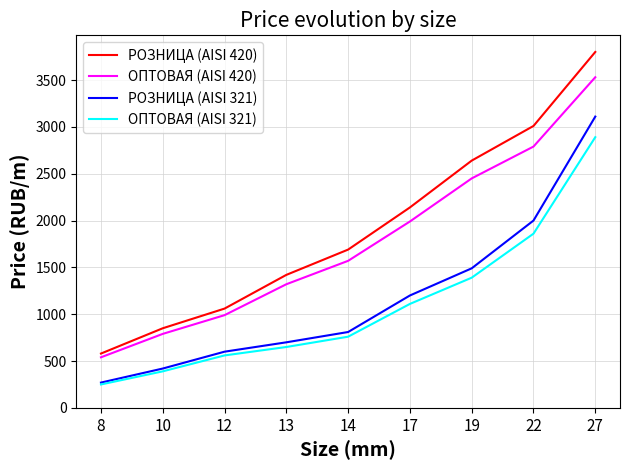

At which category does the chart reach its peak across all series?

27